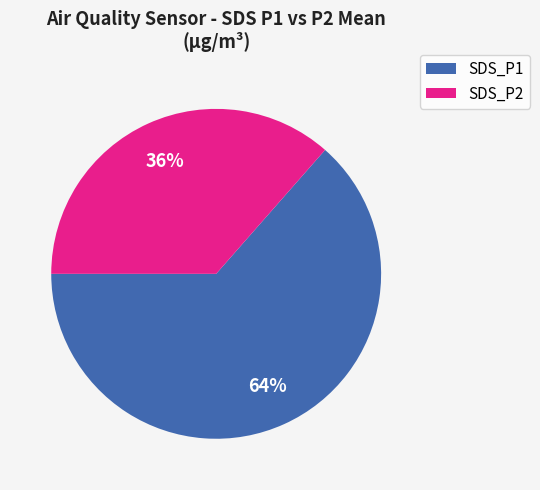

Rank the categories by value from highest to lowest.

SDS_P1, SDS_P2